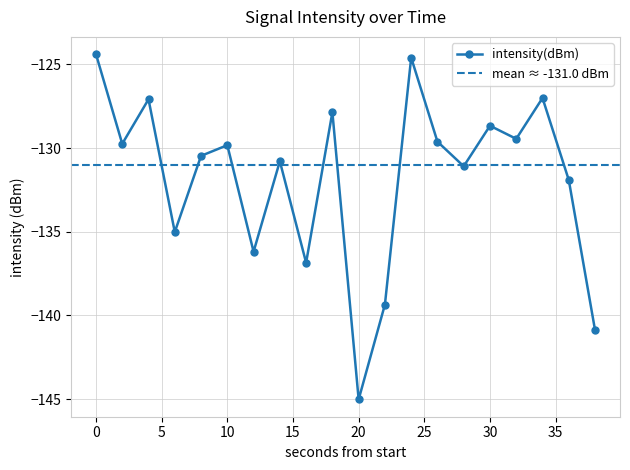

What is the greatest value displayed?

-124.4